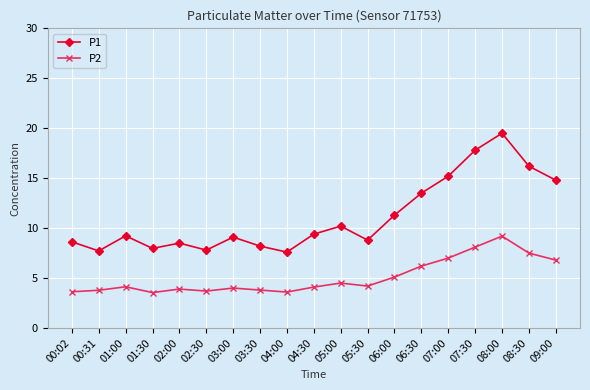

What is the label of the 12th point from the right?

03:30